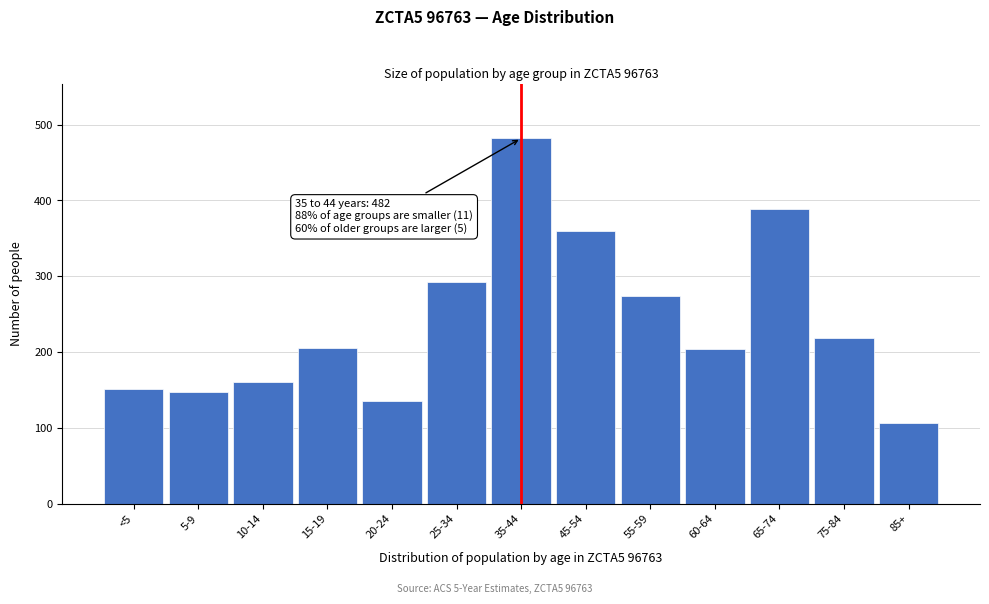

What is the ratio of the value at 35-44 to the value at 55-59?

1.8